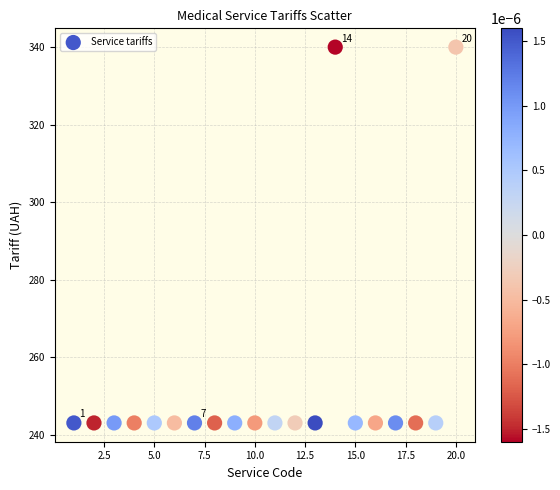

What is the range of Y values (max minus min)?

97